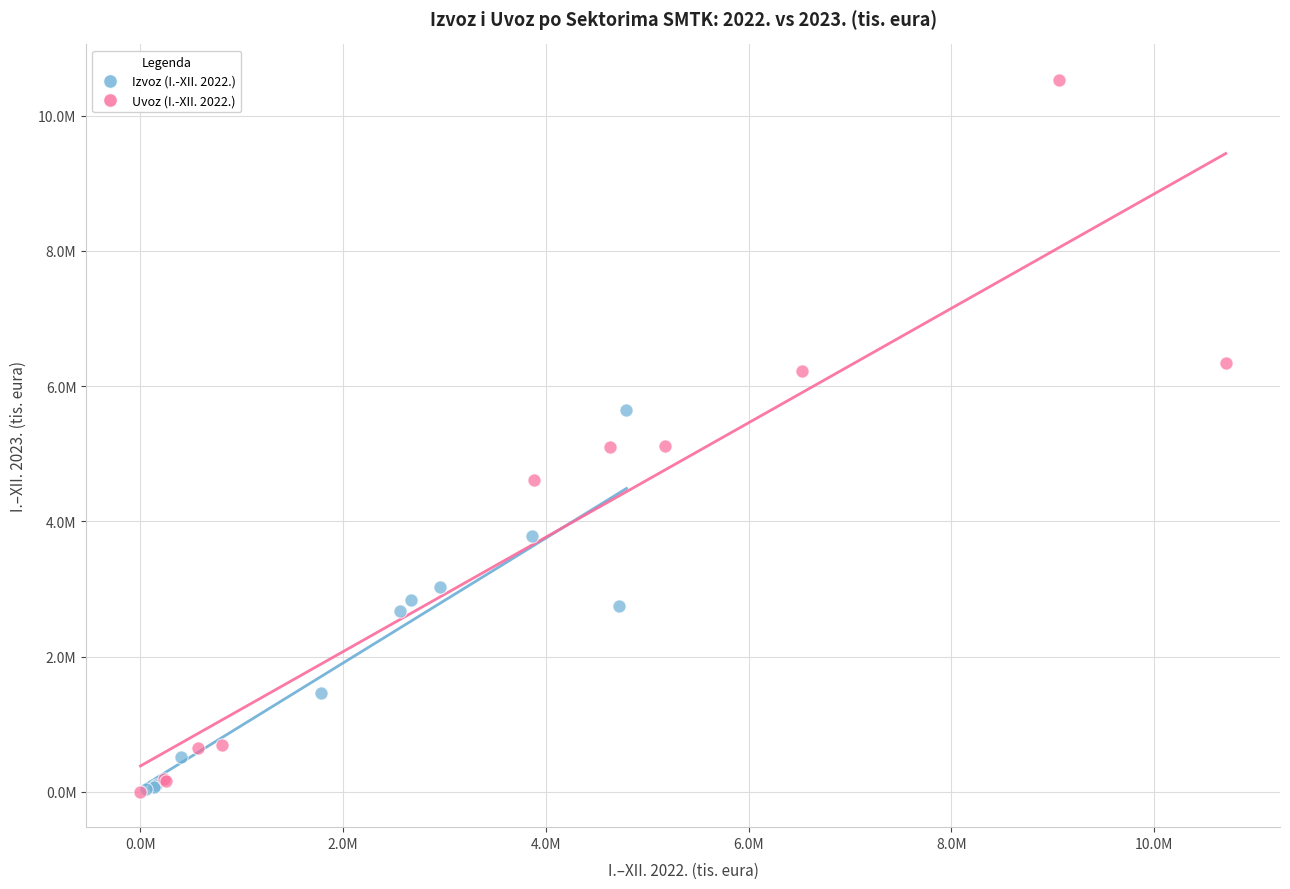

What are all the series names shown in the legend?

Izvoz (I.-XII. 2022.), Uvoz (I.-XII. 2022.)